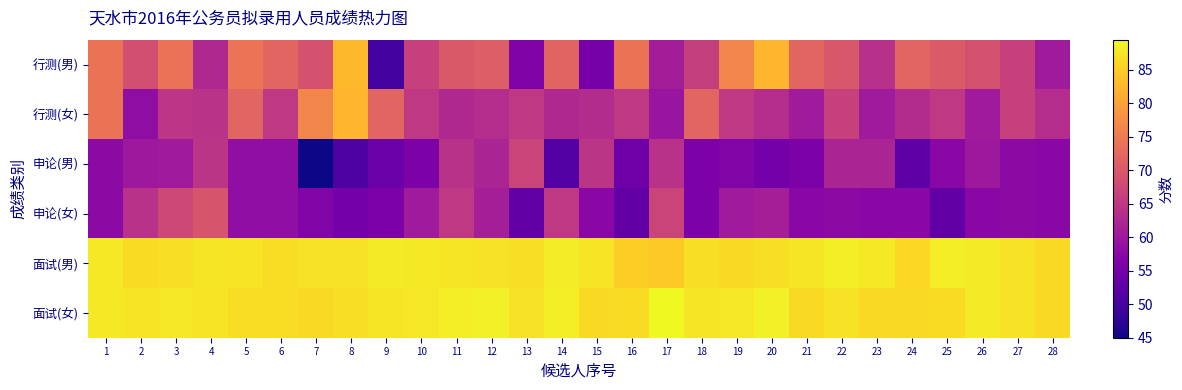

What is the difference between the highest and lowest values at 13?

34.1